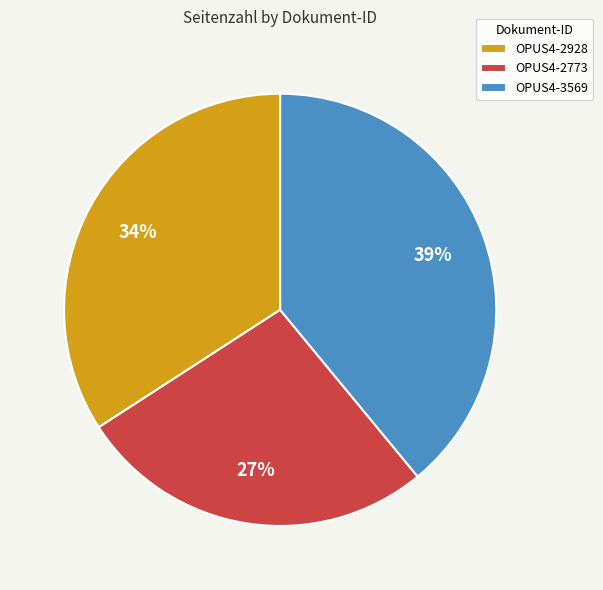

To the nearest percent, what percentage of the pie is OPUS4-3569?

39%